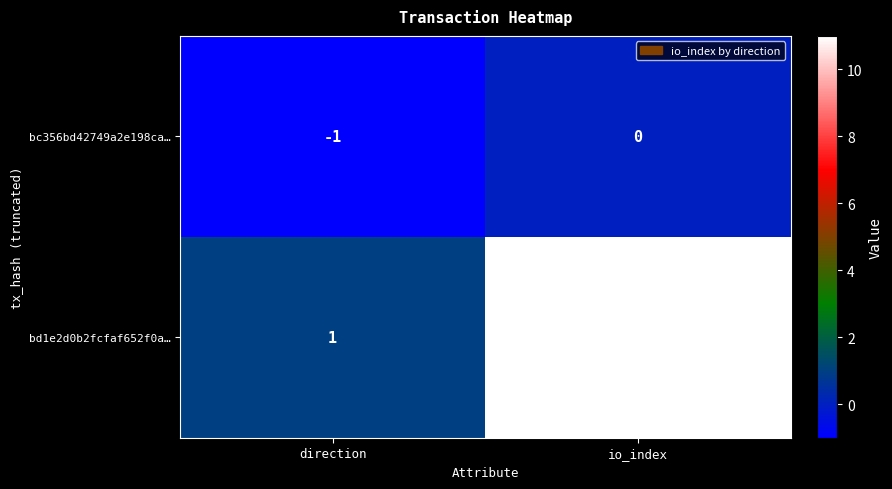

The bd1e2d0b2fcfaf652f0a… series shows 2 at direction. True or false?

False